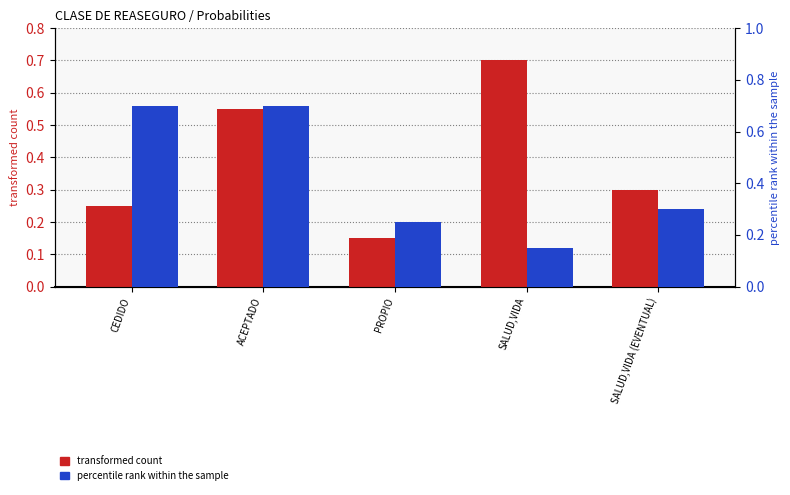

How many categories are shown in the chart?

5